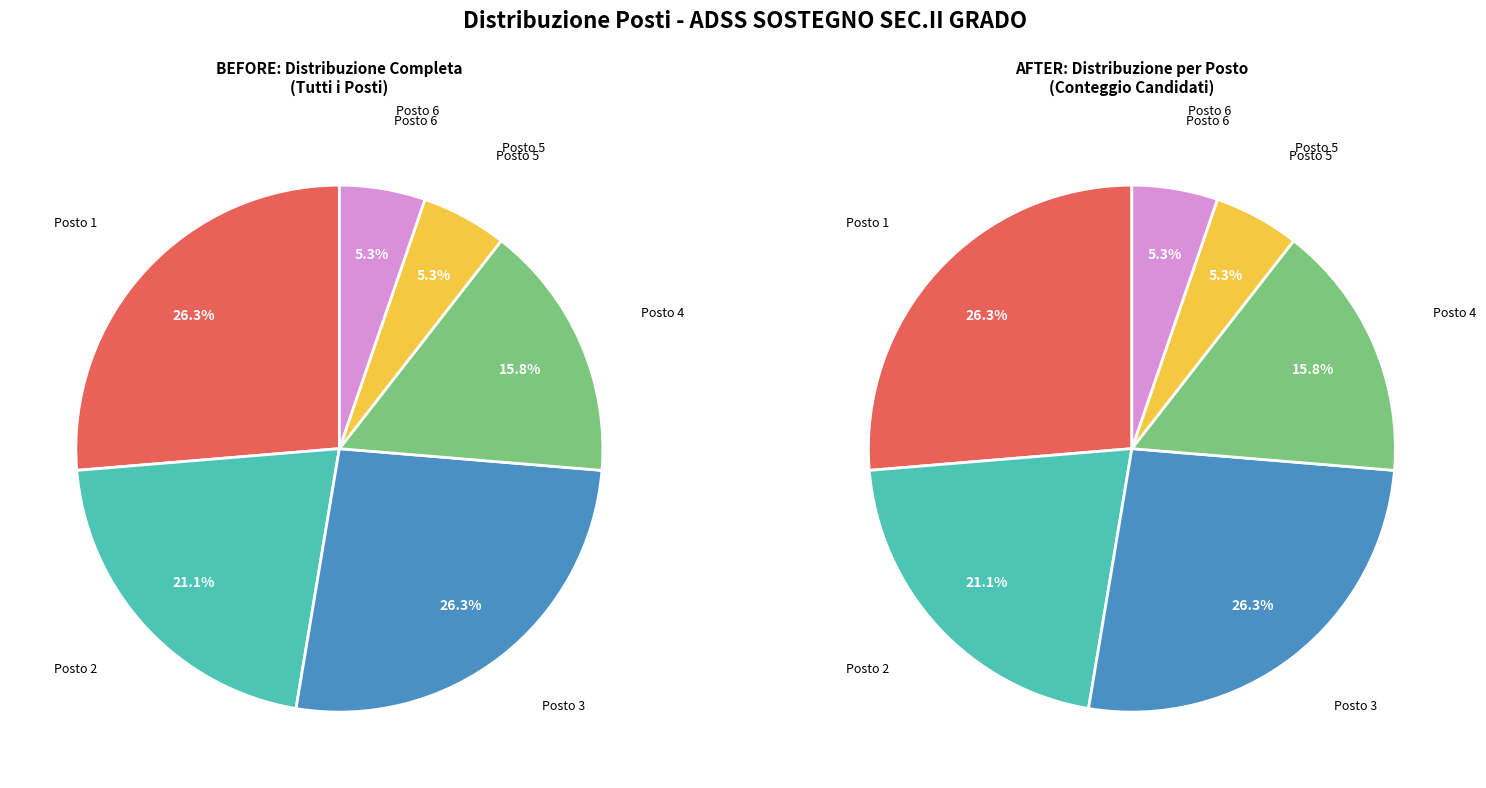

Which slice is the largest?

Posto 1